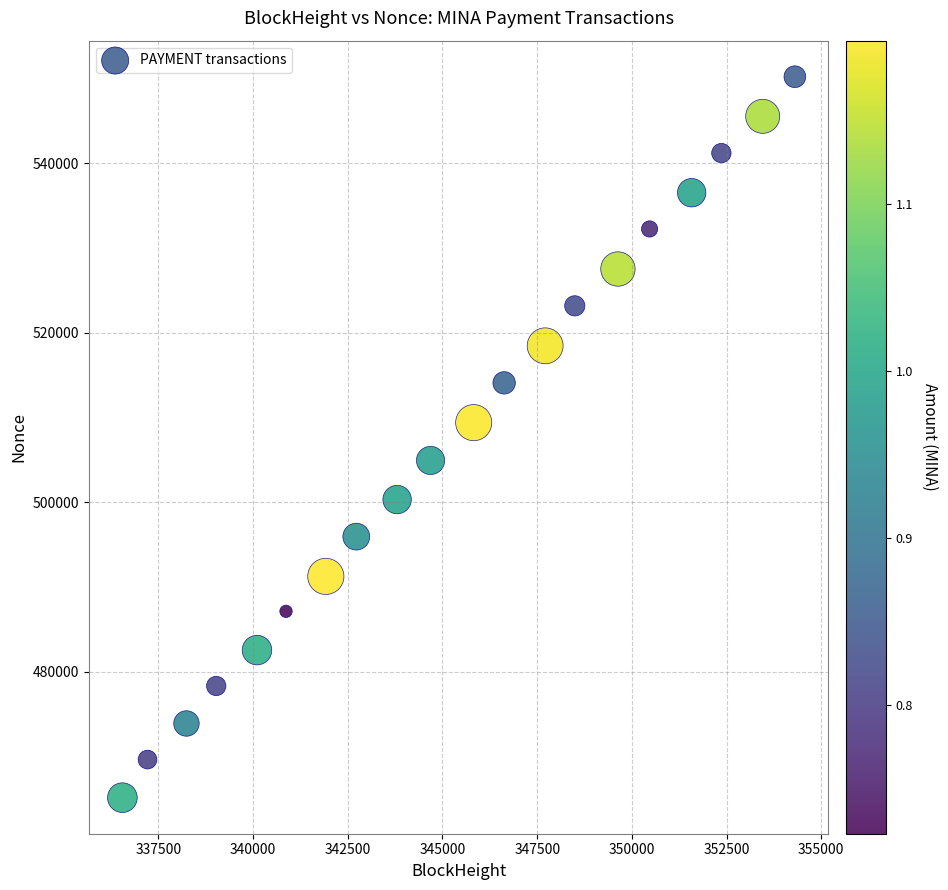

What is the range of X values (max minus min)?

17752